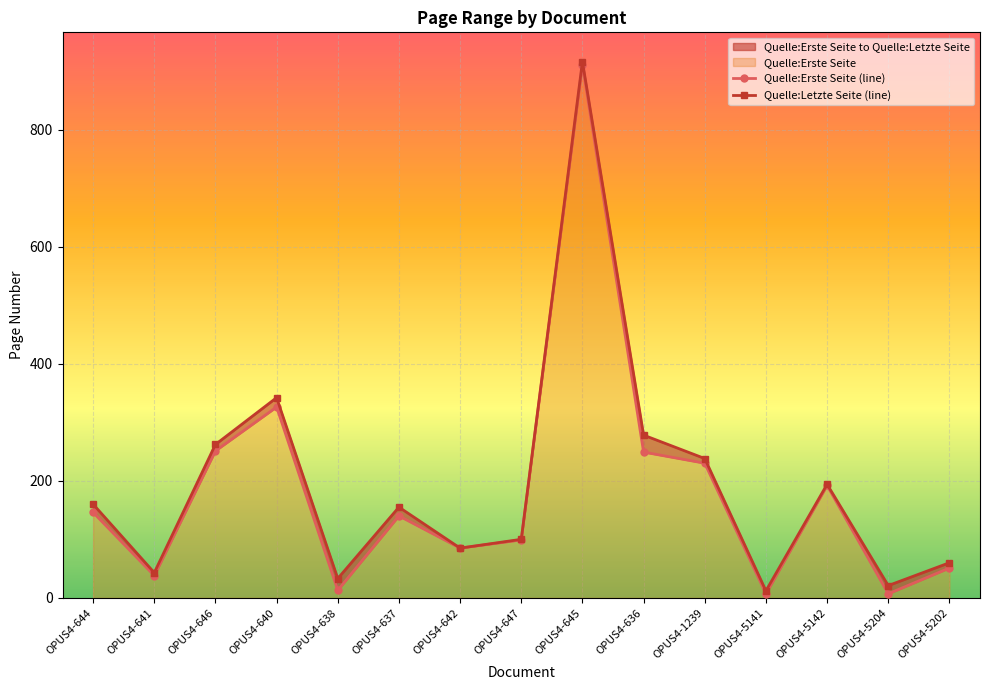

True or false: Quelle:Letzte Seite (line) has more than 1 points higher than both neighbors.

True